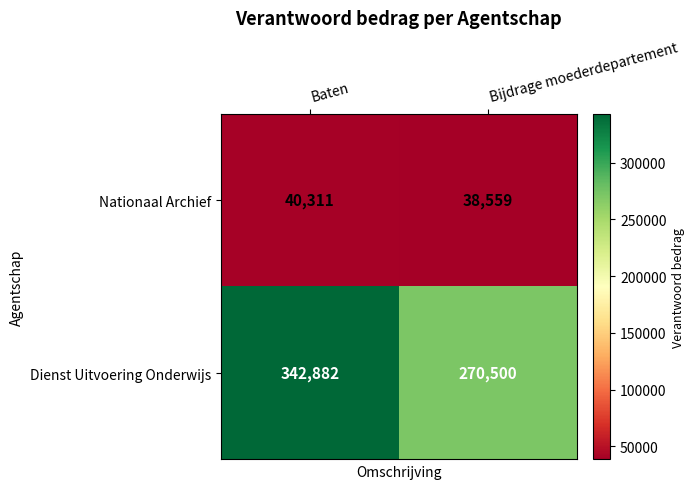

What is the sum of all Dienst Uitvoering Onderwijs values?

613382